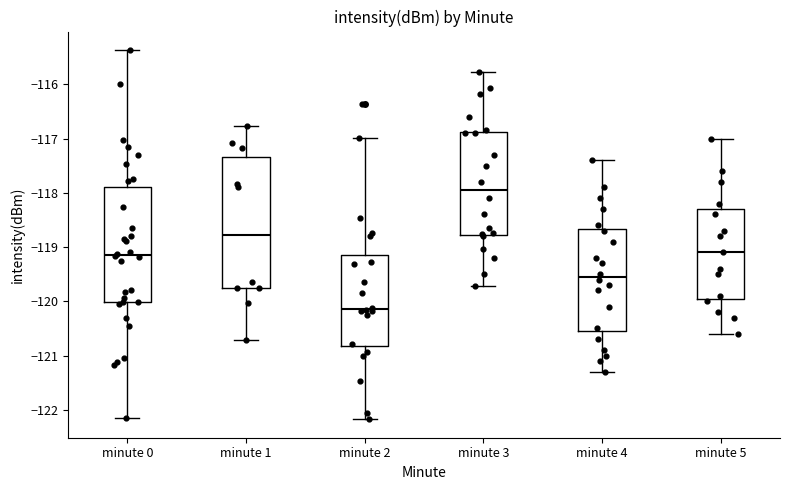

Which box has the lowest median line?

minute 2